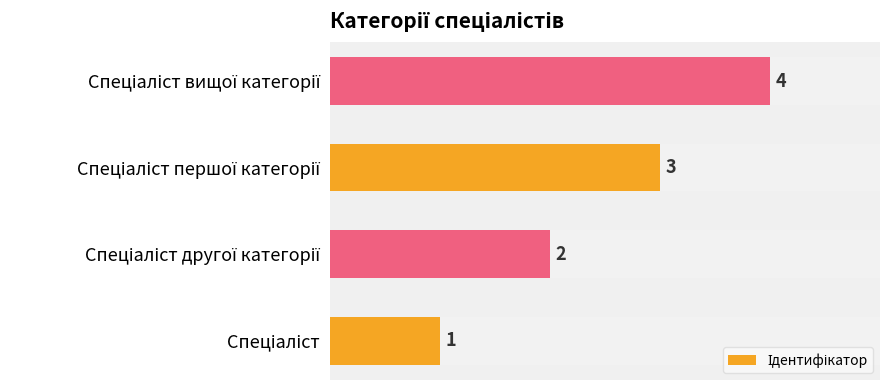

What is the greatest value displayed?

4